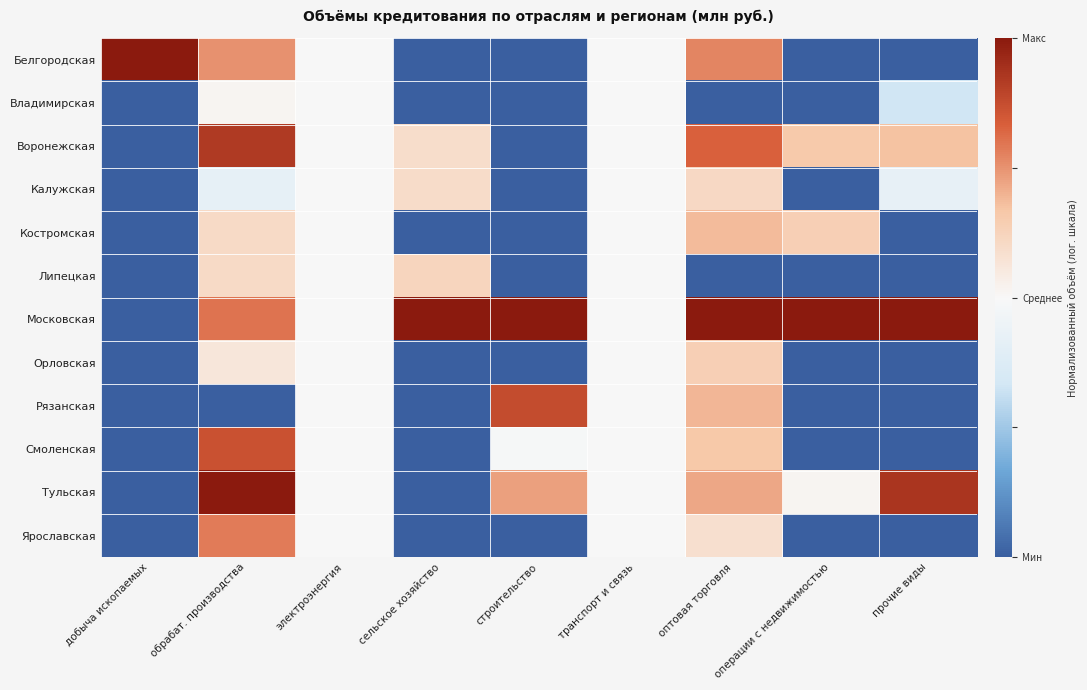

What is the total value across all series at строительство?

3.1